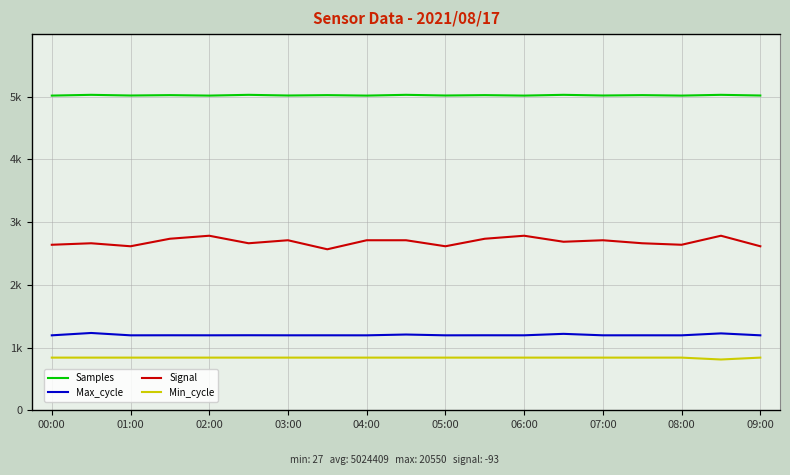

True or false: Min_cycle has more than 2 points higher than both neighbors.

False